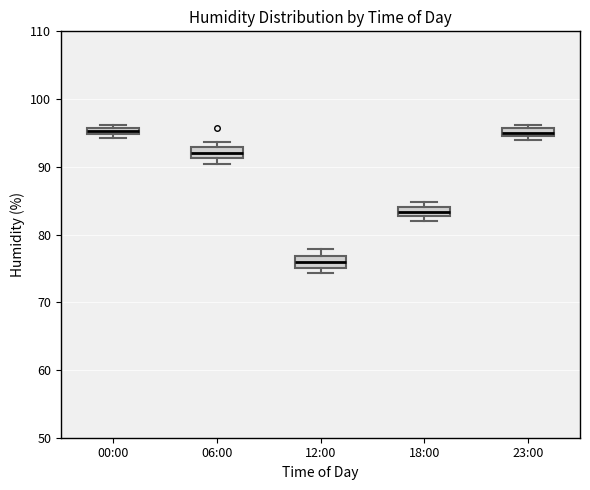

Which box has the lowest median line?

12:00